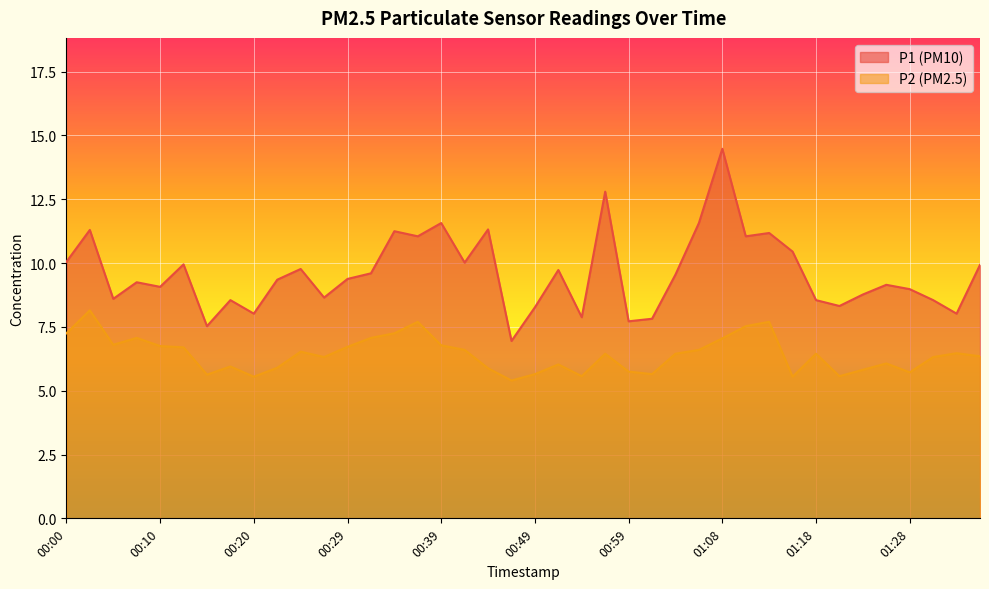

What is the label of the 21st point from the left?

00:49